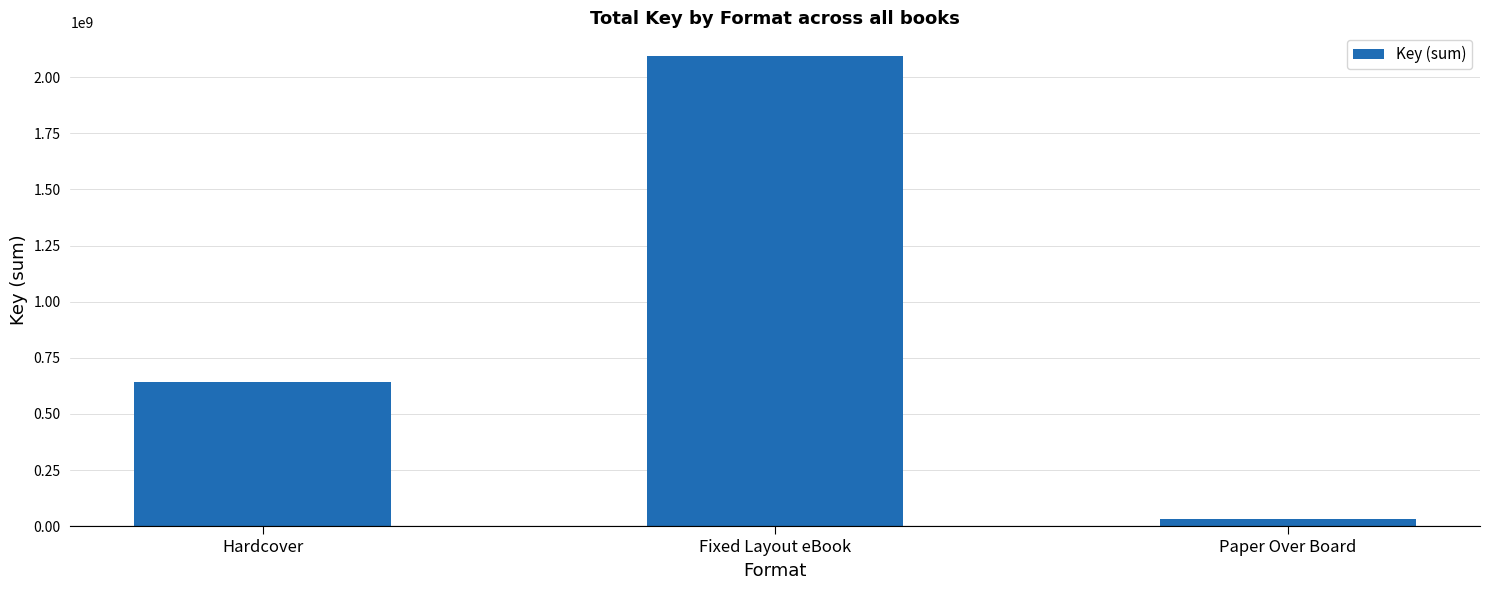

List the labels in order of value, largest first.

Fixed Layout eBook, Hardcover, Paper Over Board